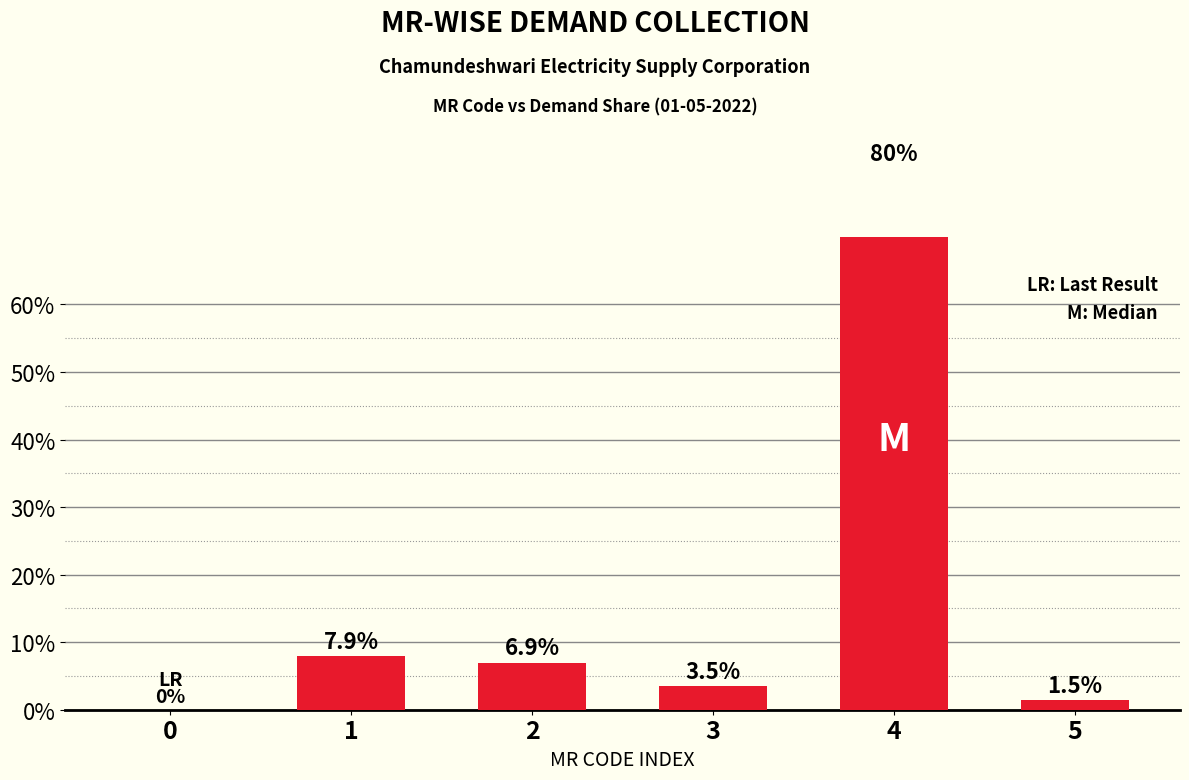

Is it true that the value at 0 is -55.7?

False